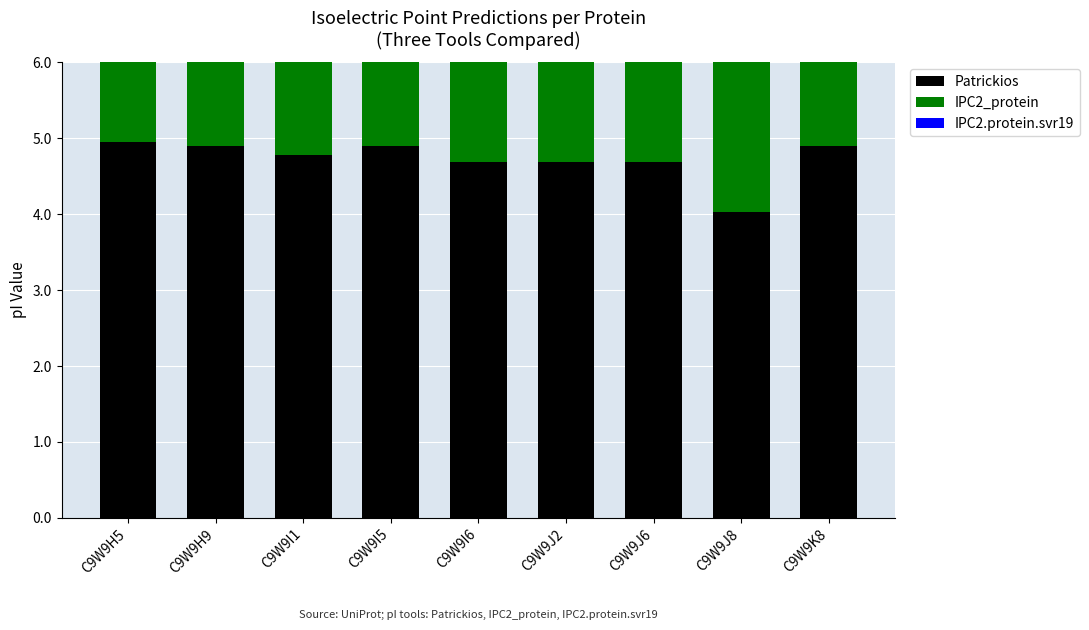

Which series has the largest total across all categories?

Patrickios